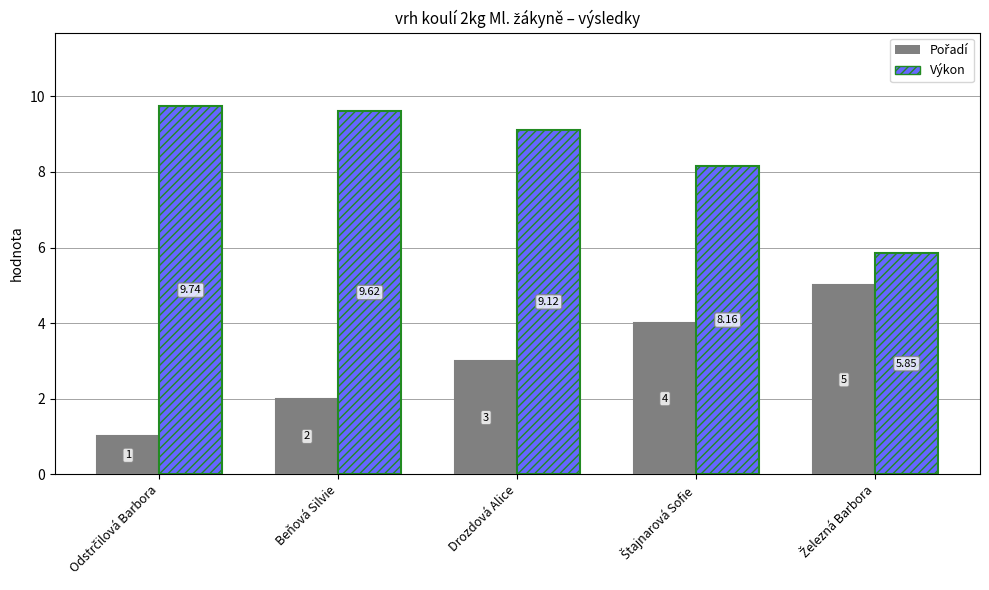

Which series has the largest total across all categories?

Výkon